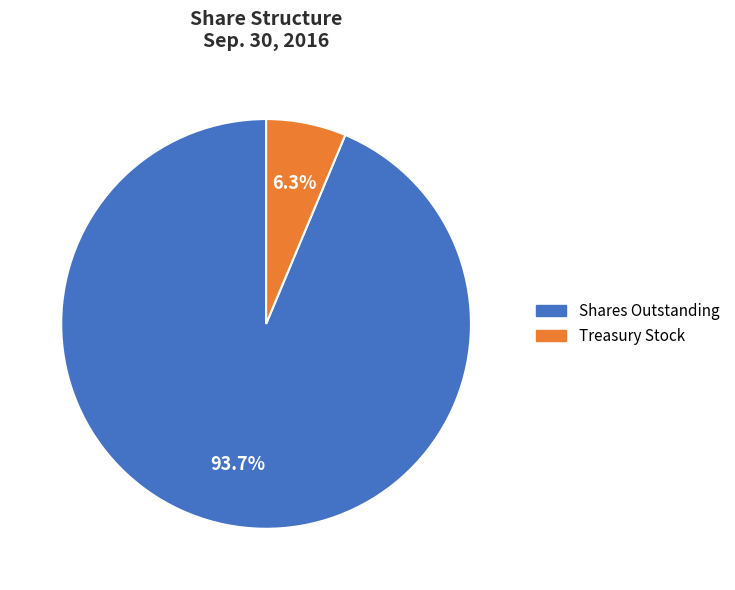

Is there a majority slice in this chart?

Yes